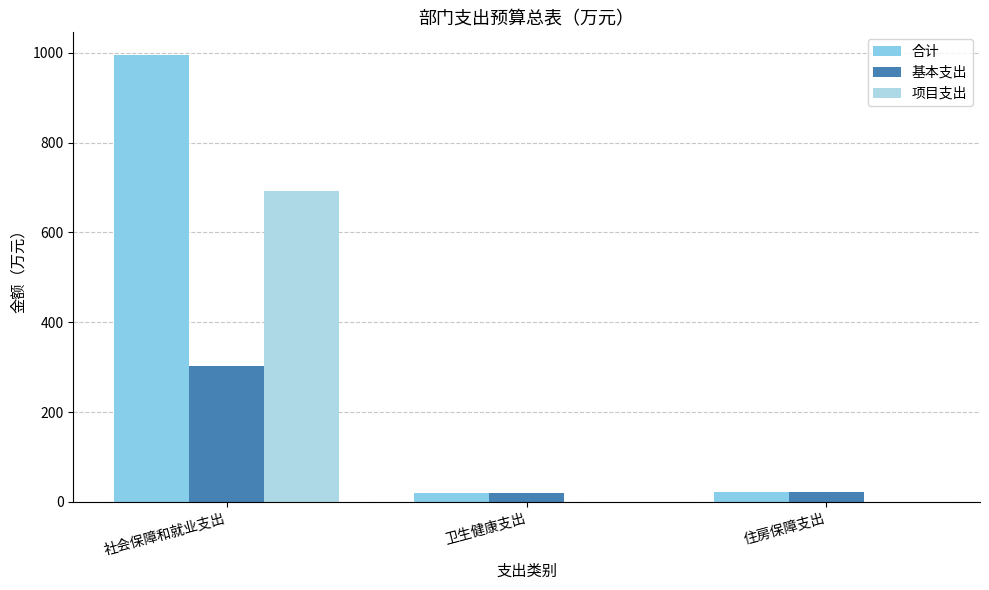

How many groups of bars are there?

3